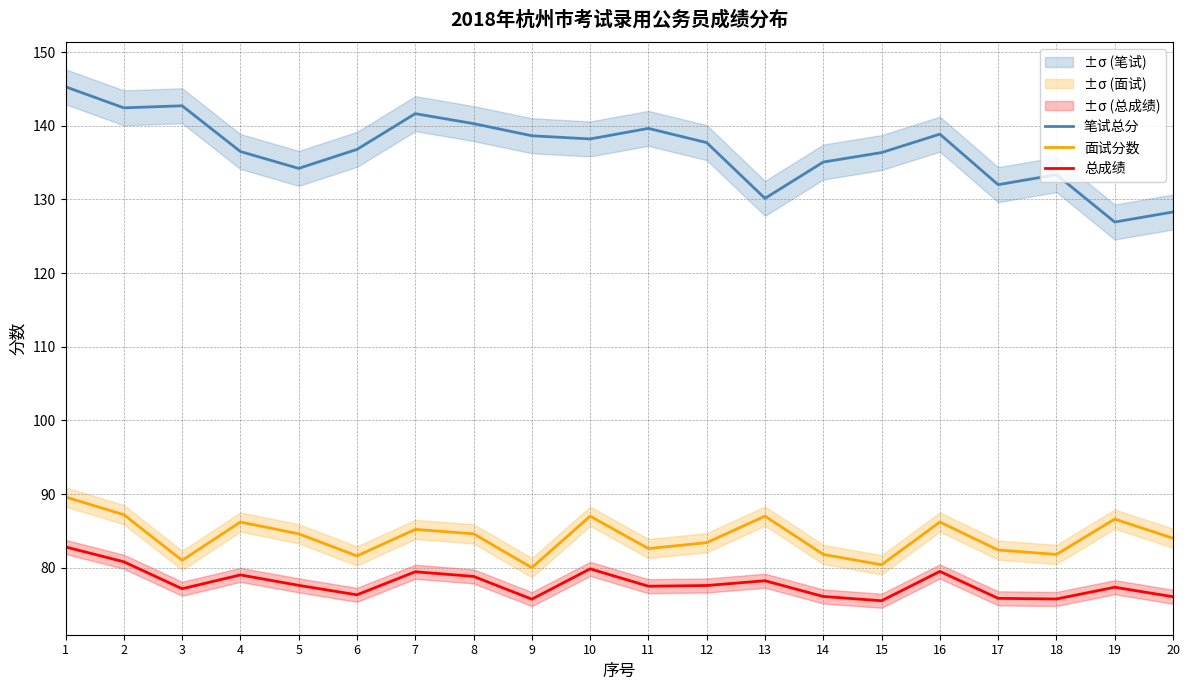

What is the total value across all series at 15?

292.3